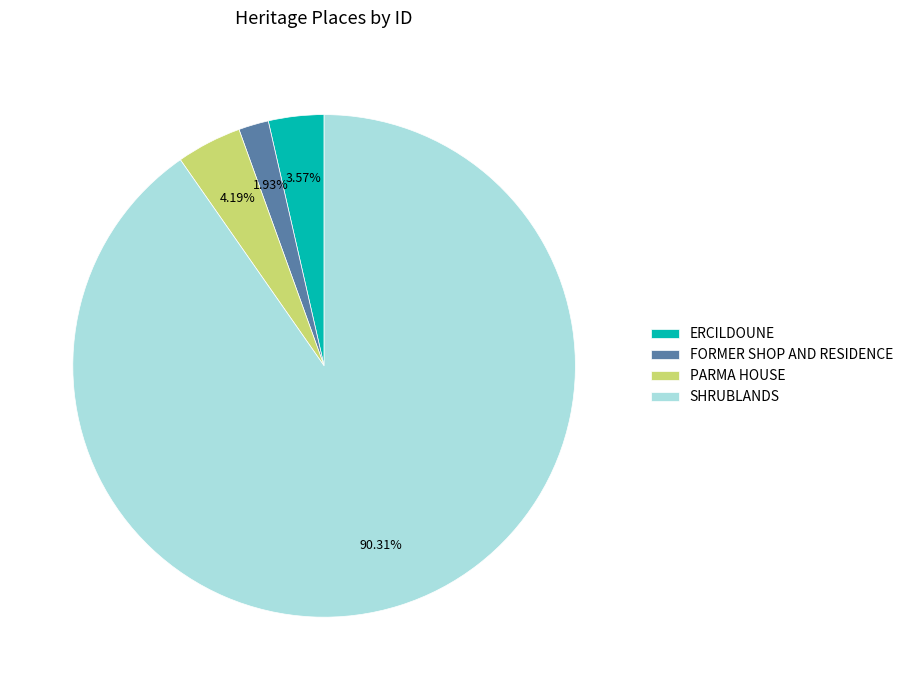

Count the number of slices in the pie.

4